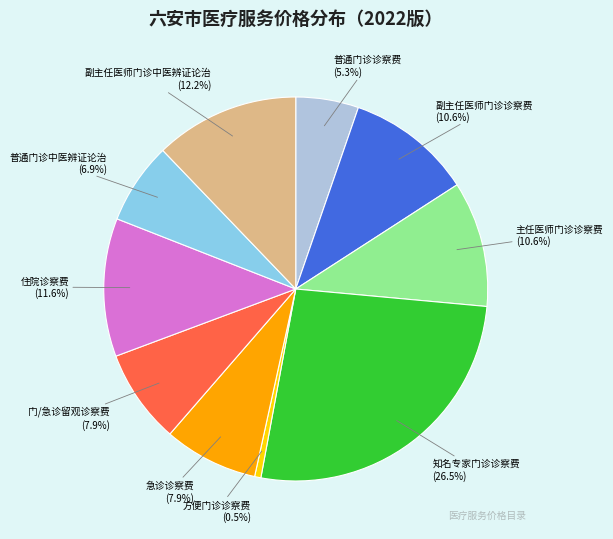

What percentage do 急诊诊察费 and 主任医师门诊诊察费 together represent?

18.5%